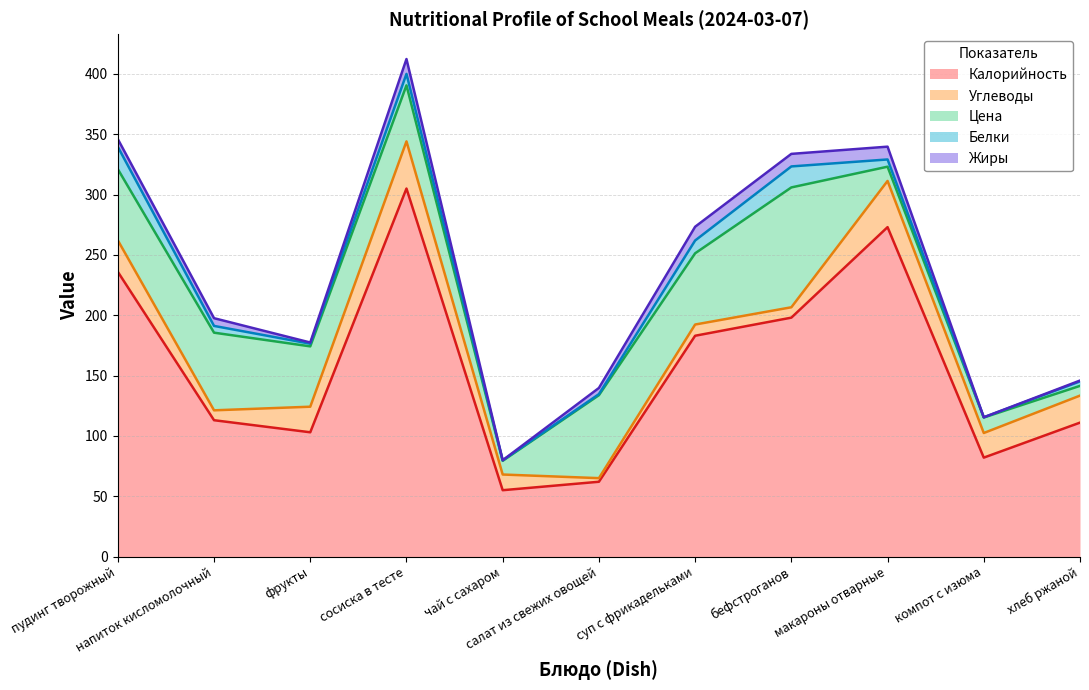

What position from the right is пудинг творожный?

11